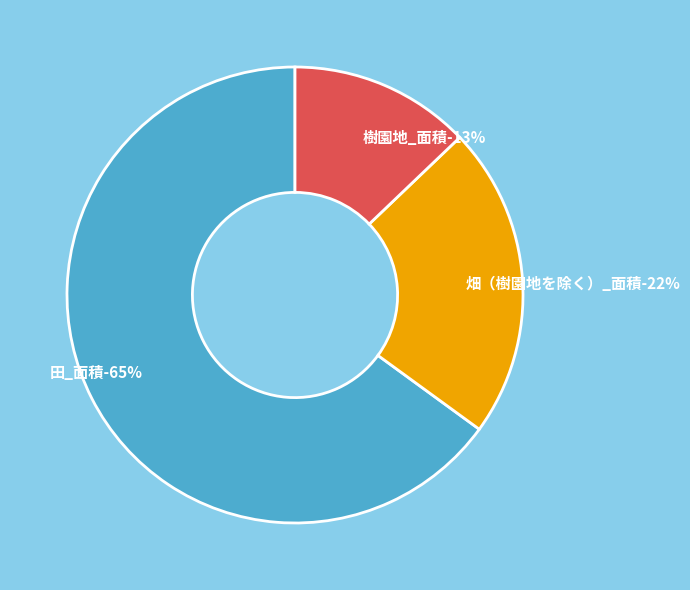

What is the majority slice?

田_面積